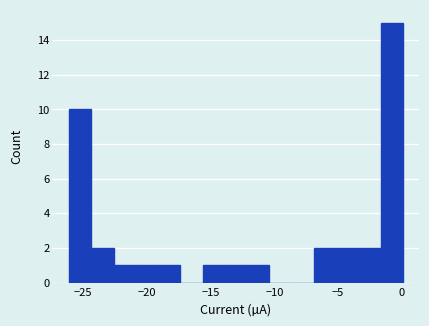

Around what value on the x-axis is the tallest bar? Give the approximate position of its centre, as read against the axis.

-1.0